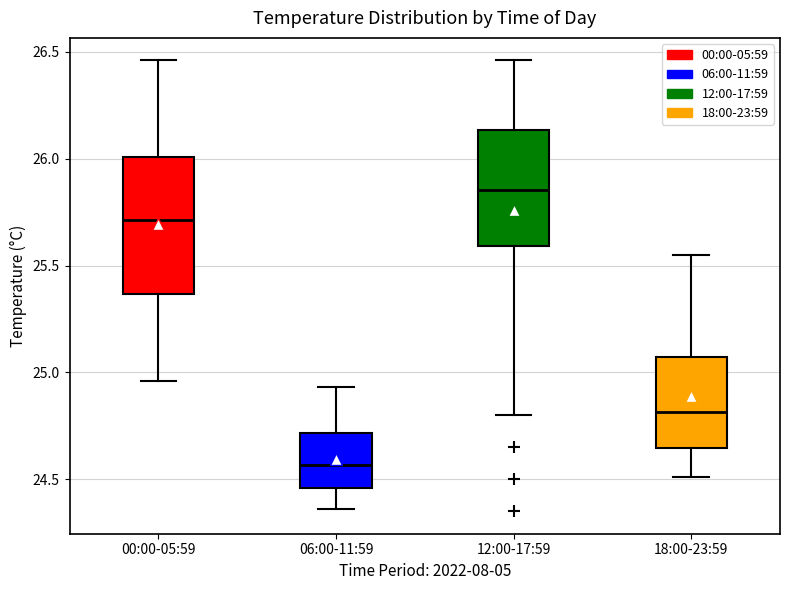

Which box's median line is the highest?

12:00-17:59